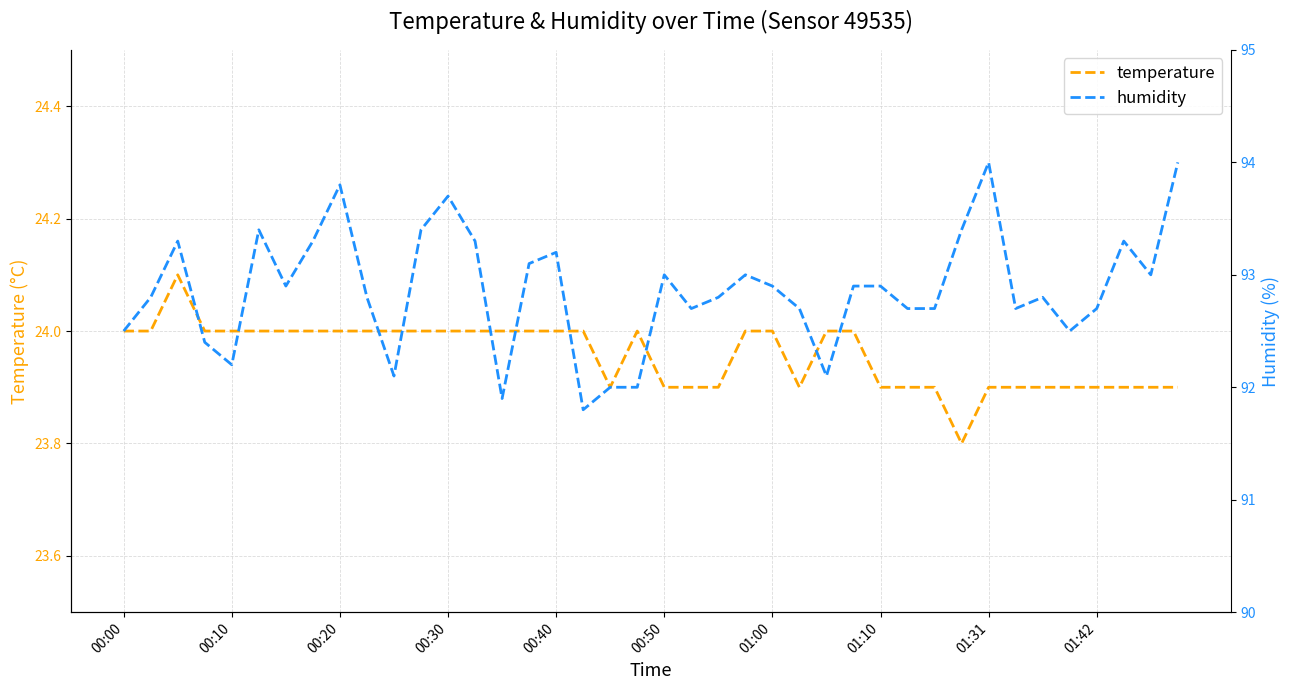

How many data points in temperature are above 24?

1